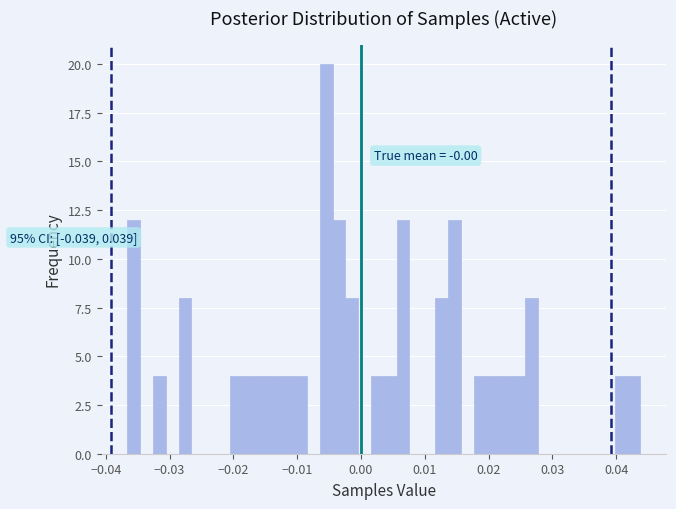

Around what value on the x-axis is the tallest bar? Give the approximate position of its centre, as read against the axis.

-0.005